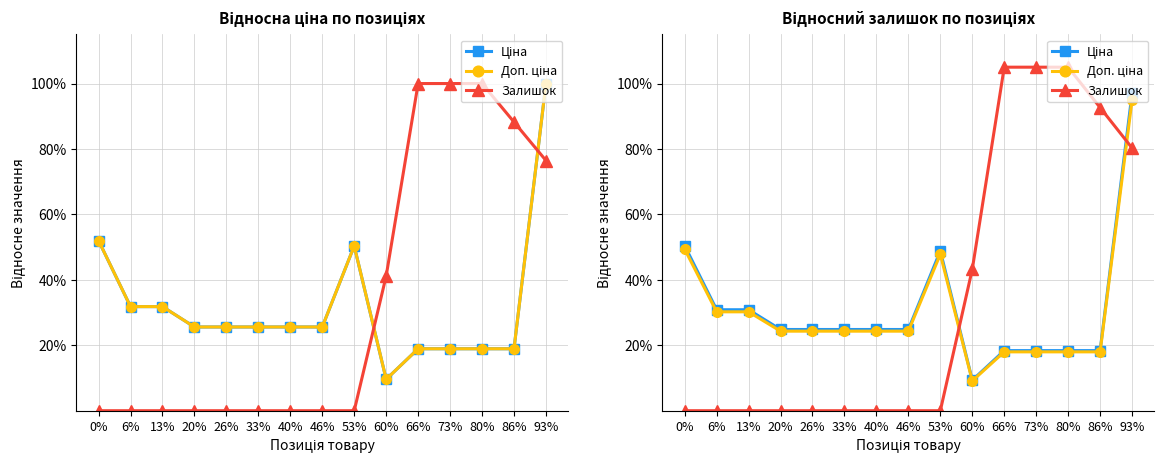

True or false: Доп. ціна has more than 1 interior local peaks.

False